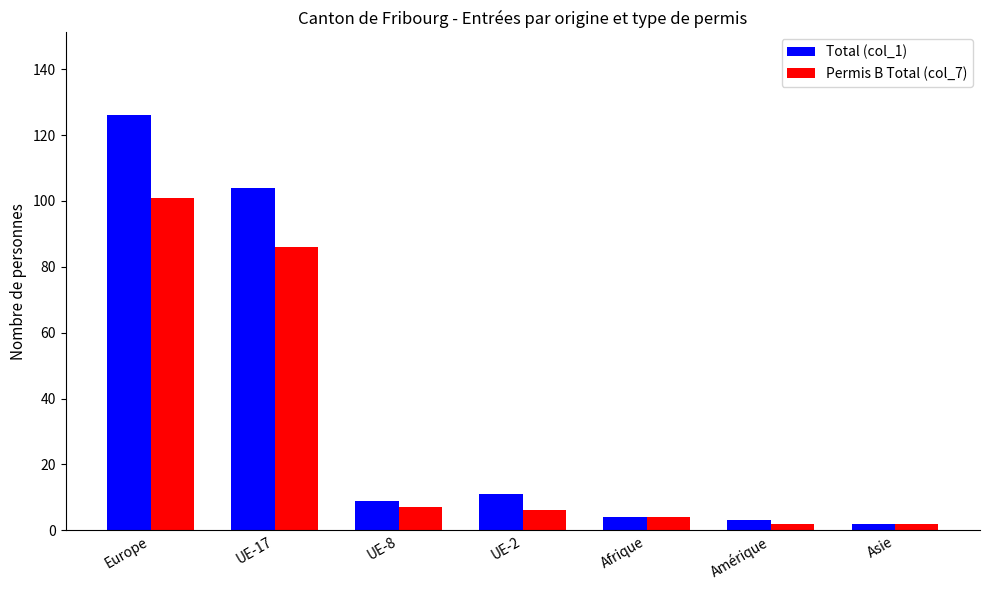

At which label is Permis B Total (col_7) closest to 51?

UE-17